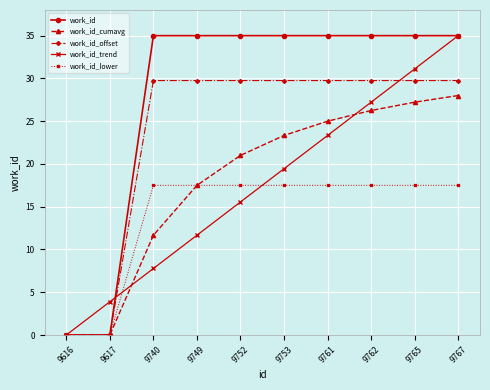

How many positive values does the work_id_trend series have?

9